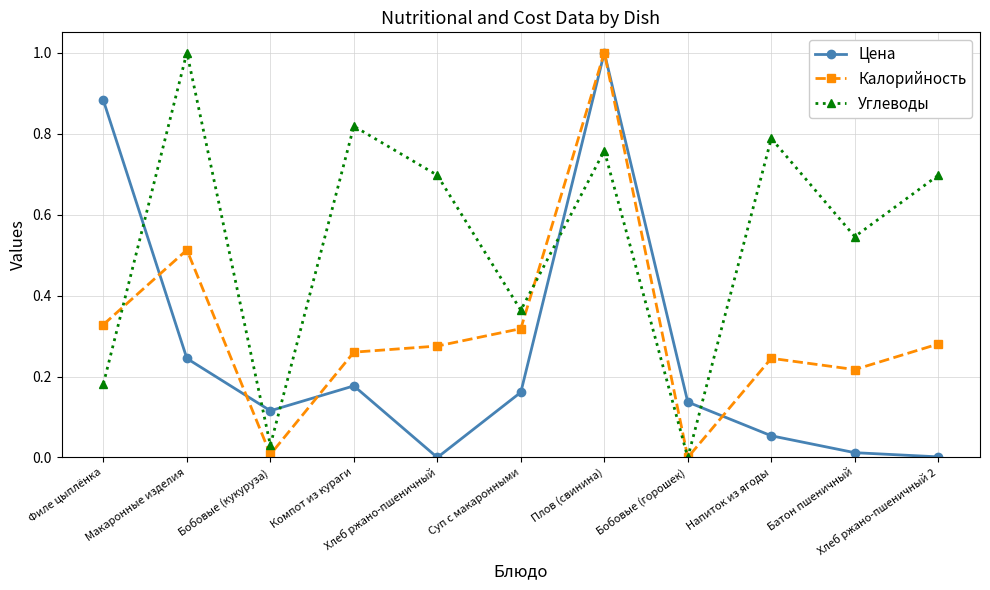

Between Суп с макаронными and Бобовые (горошек), which series saw the biggest shift?

Углеводы